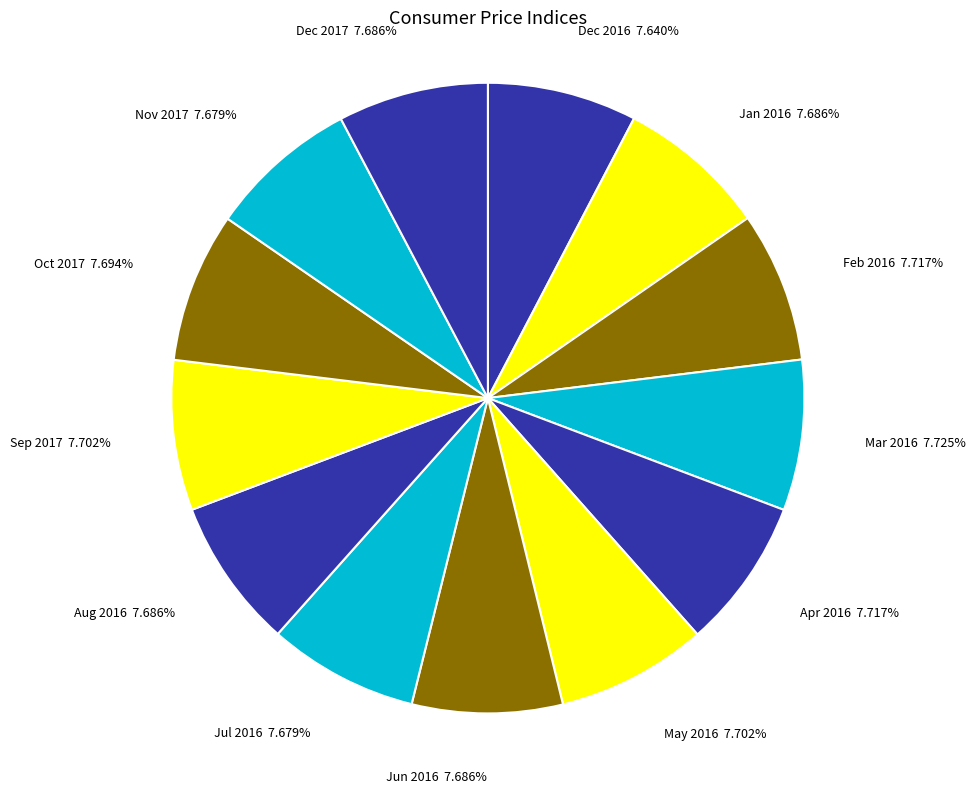

Do Dec 2017 and Feb 2016 together represent more than half of the pie?

No